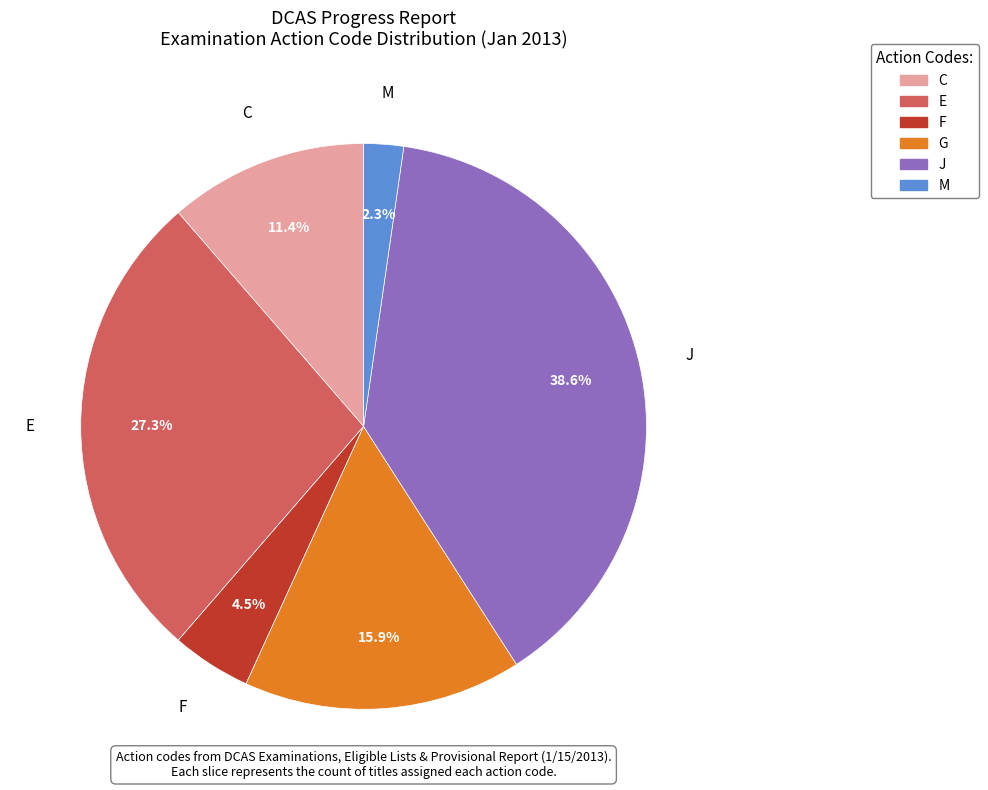

Between M and F, which is larger?

F